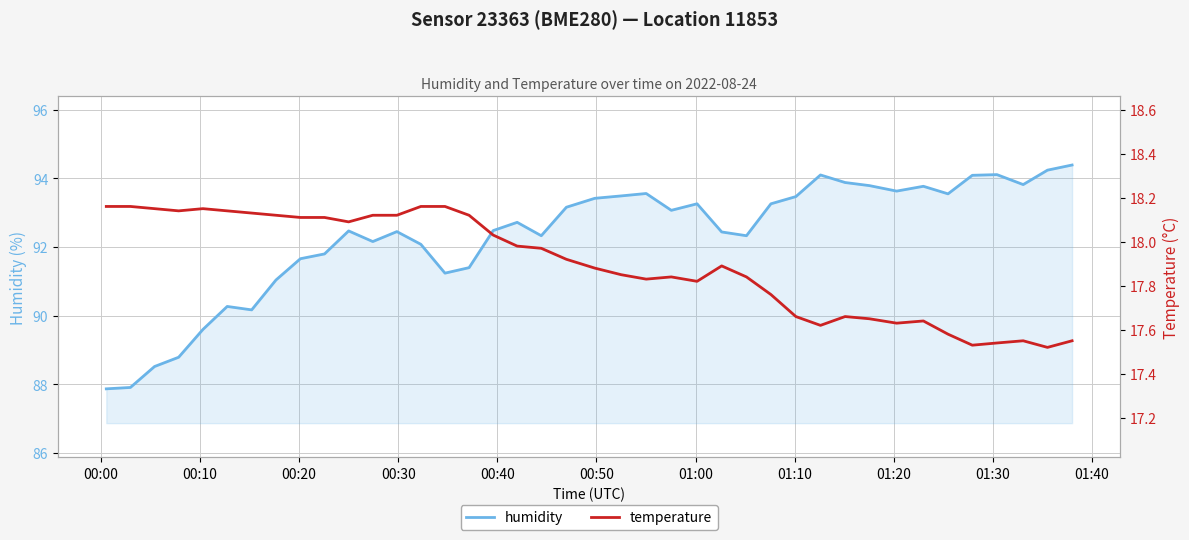

What is the highest value of the humidity series?

94.4